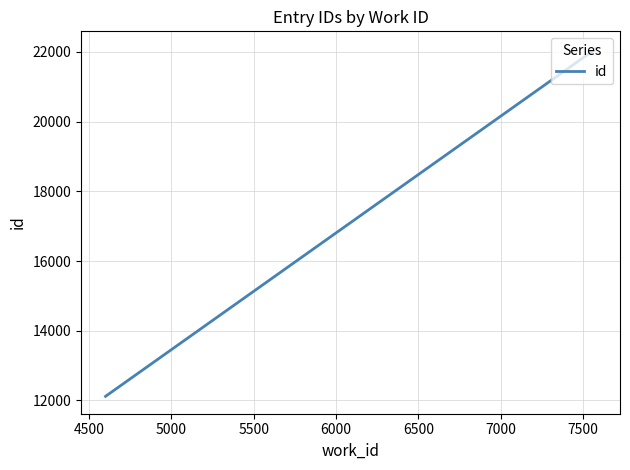

What is the maximum value shown in the chart?

22091